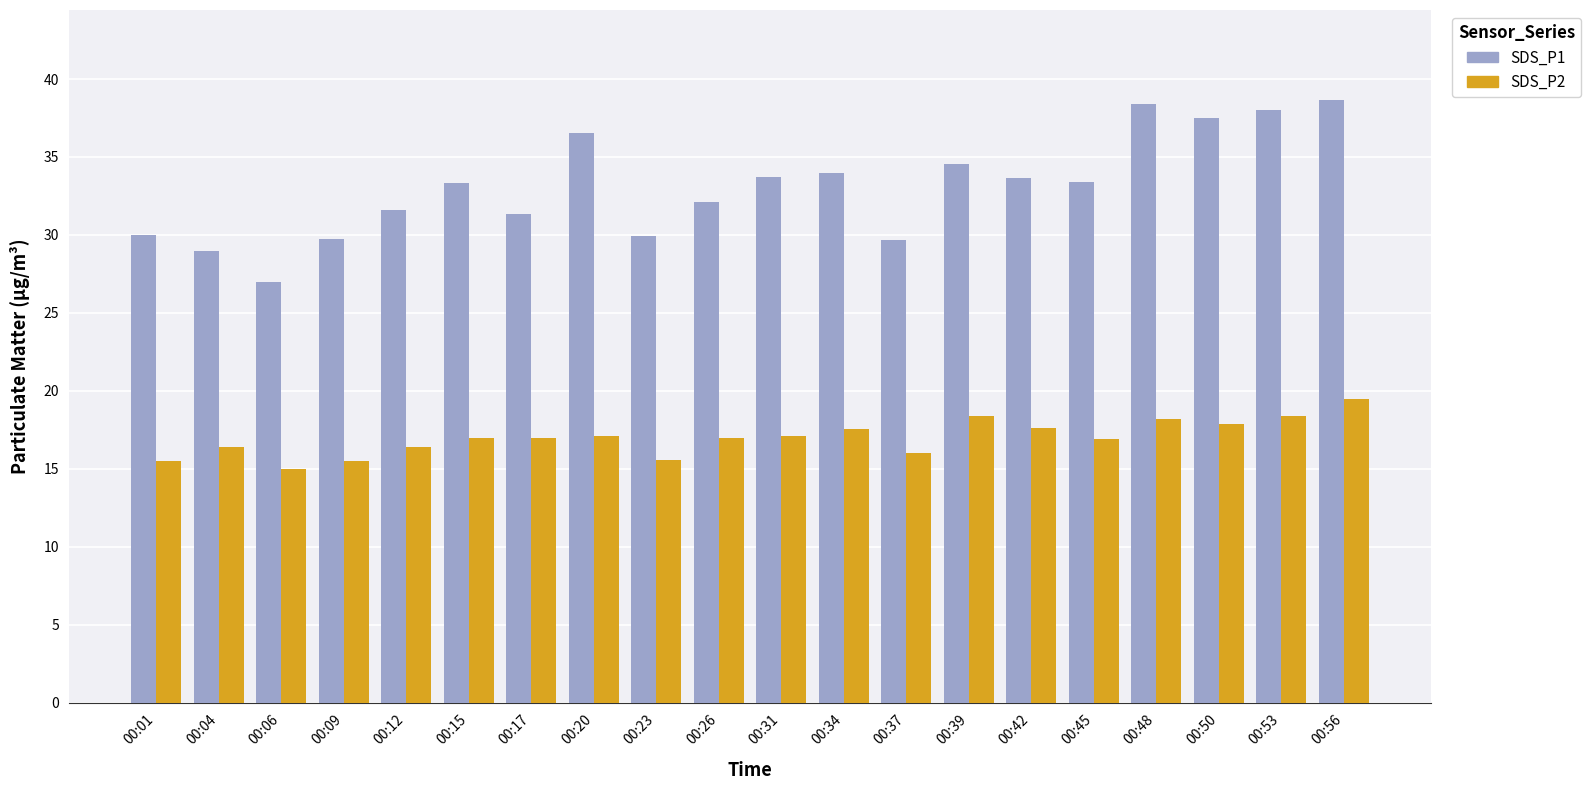

How many distinct data groups are displayed?

2